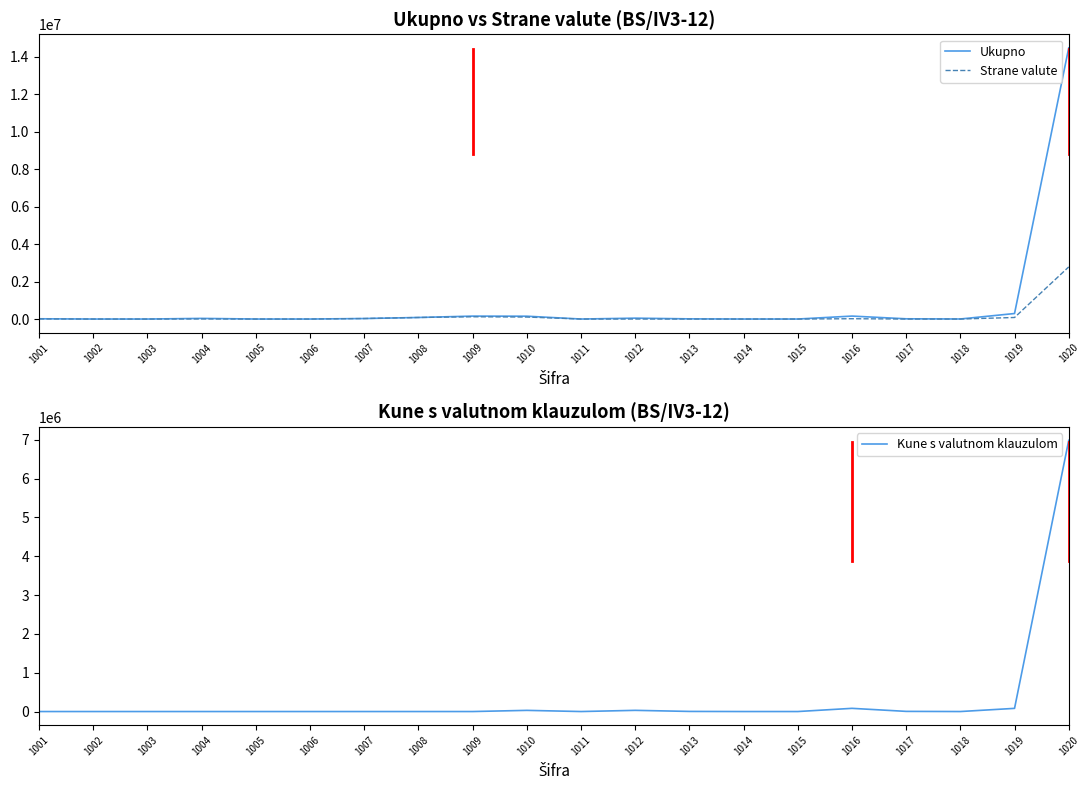

Which category has the highest value in the Strane valute series?

1020